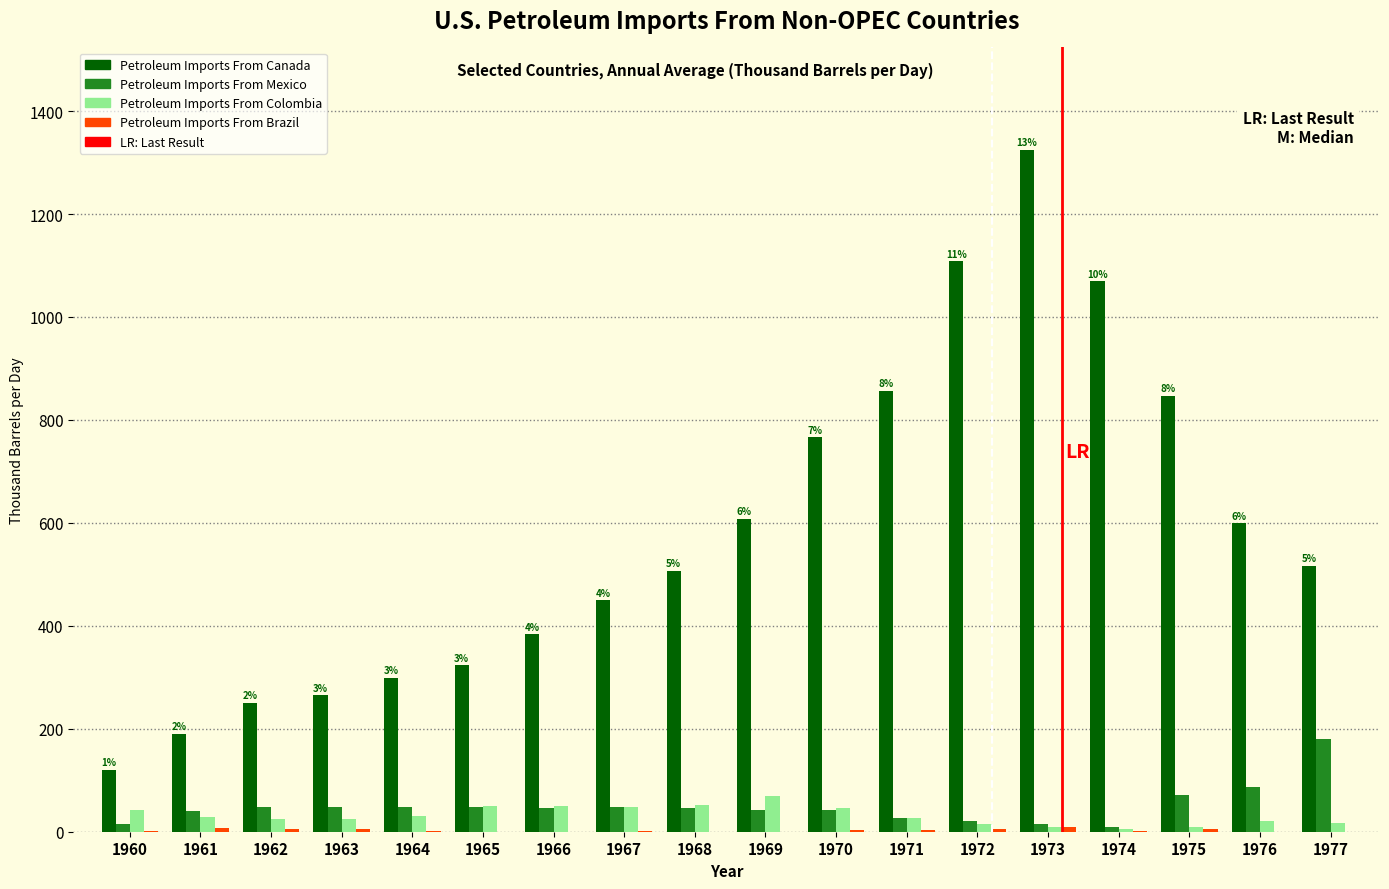

What is the greatest value displayed?

1324.8